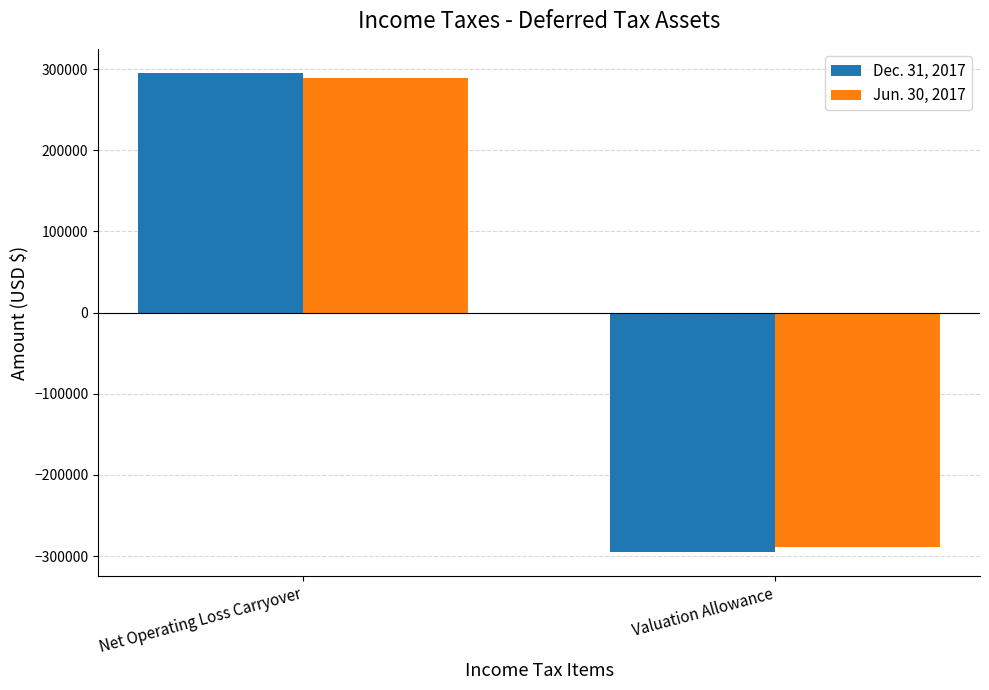

Count the Jun. 30, 2017 values in the range -288817 to 288817.

2